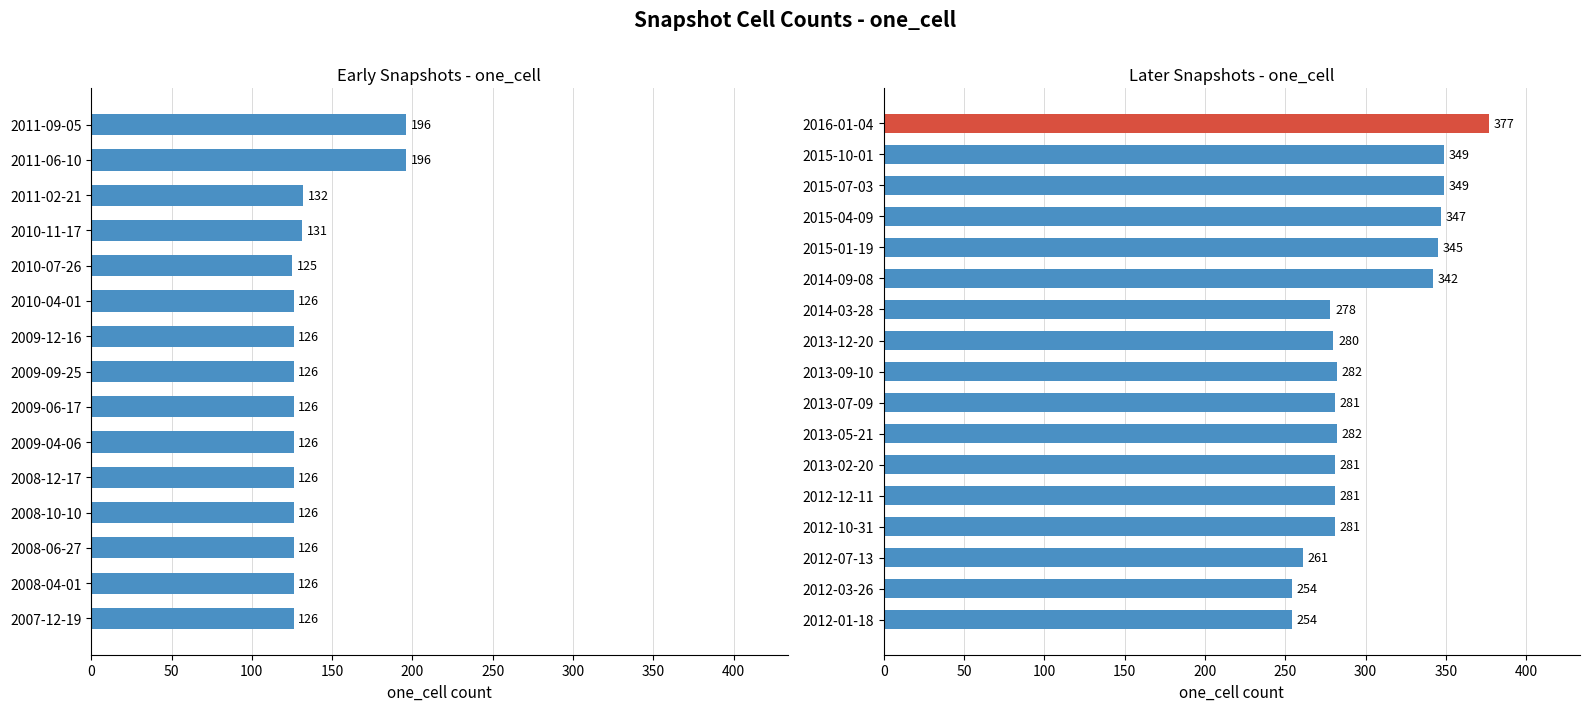

Are the bars grouped side by side (vs. stacked)?

No